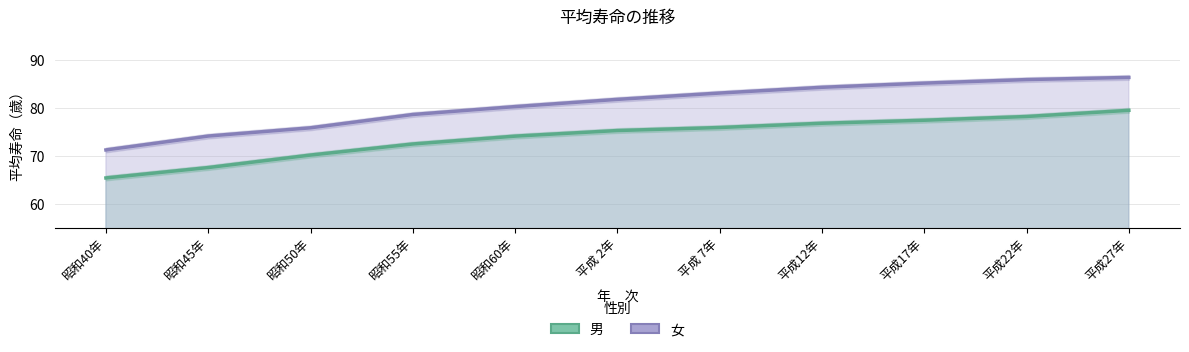

At how many categories does at least one series exceed 71?

11